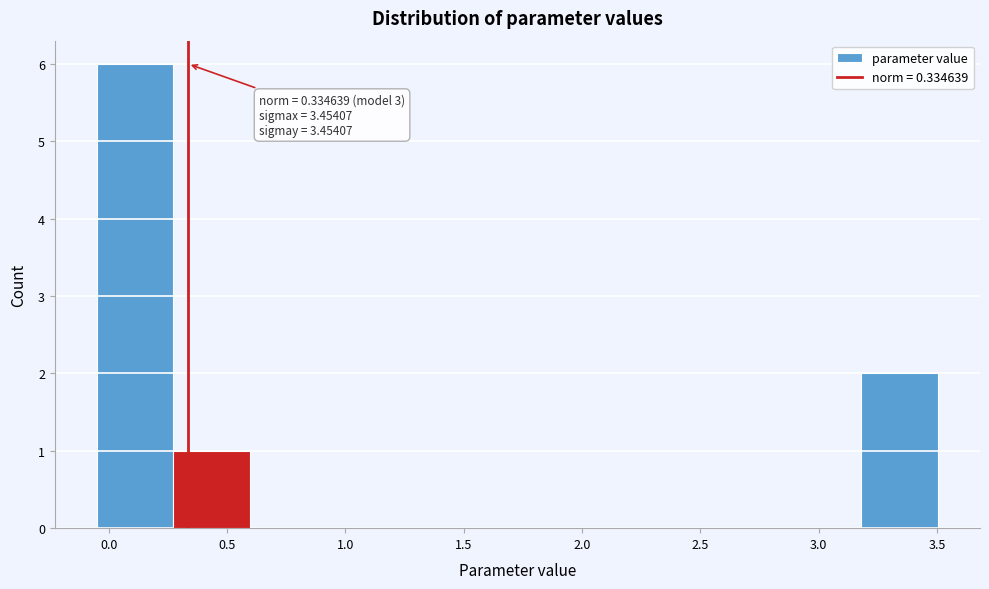

Over which range of the x-axis is the bar tallest?

-0.05 to 0.25